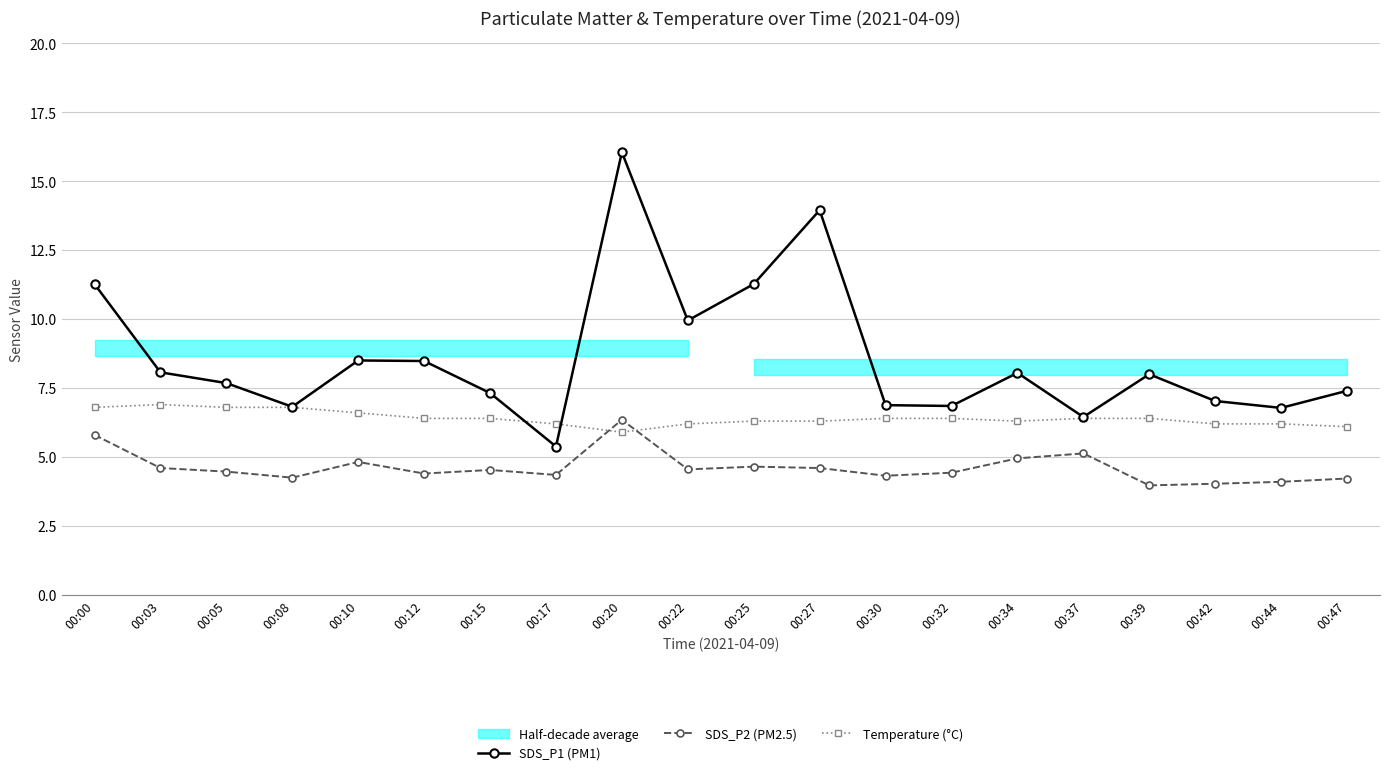

What is the value of the SDS_P2 (PM2.5) point at the 12th from the left?

4.6